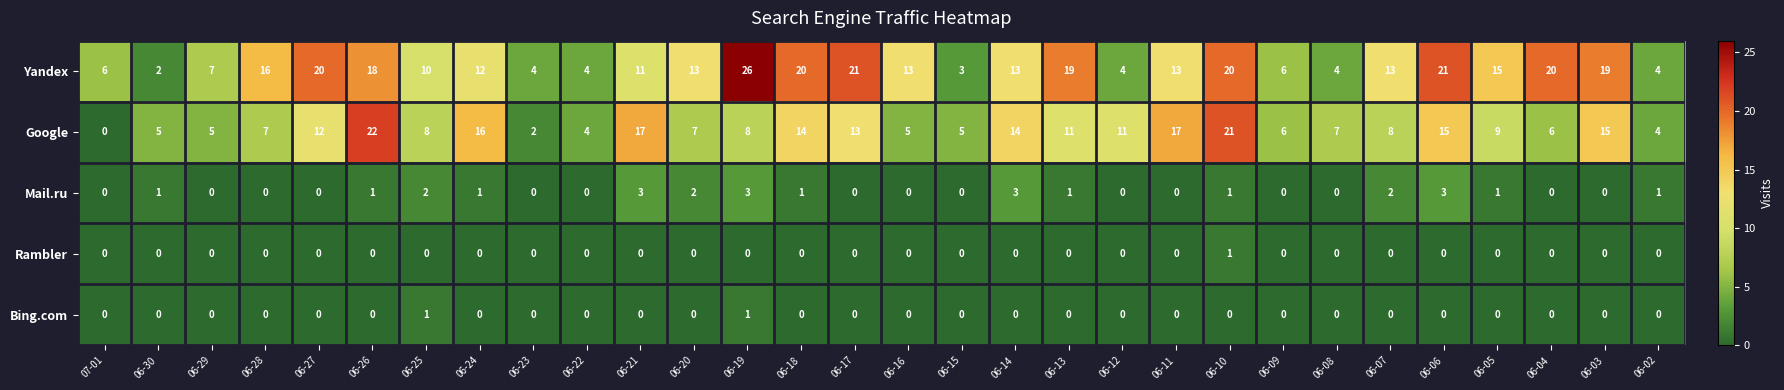

At which label does Google first exceed 8?

06-27